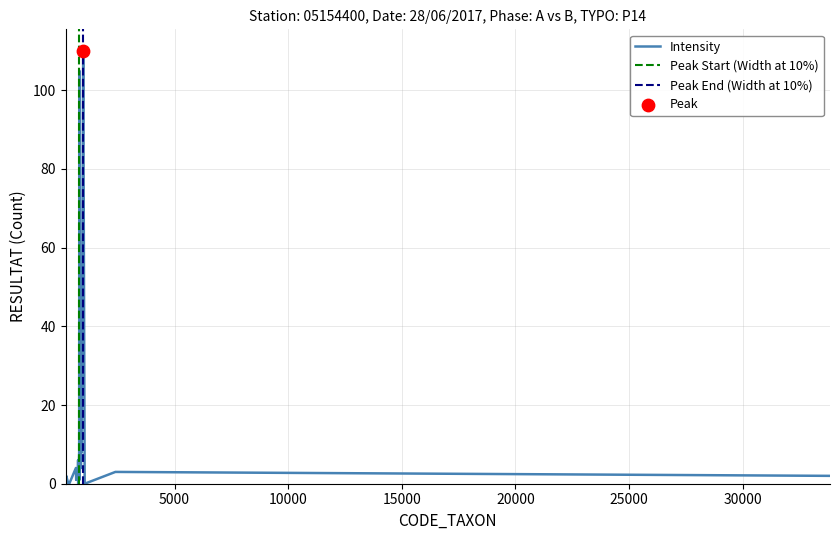

What is the change in value from 1043 to 33844?

+2